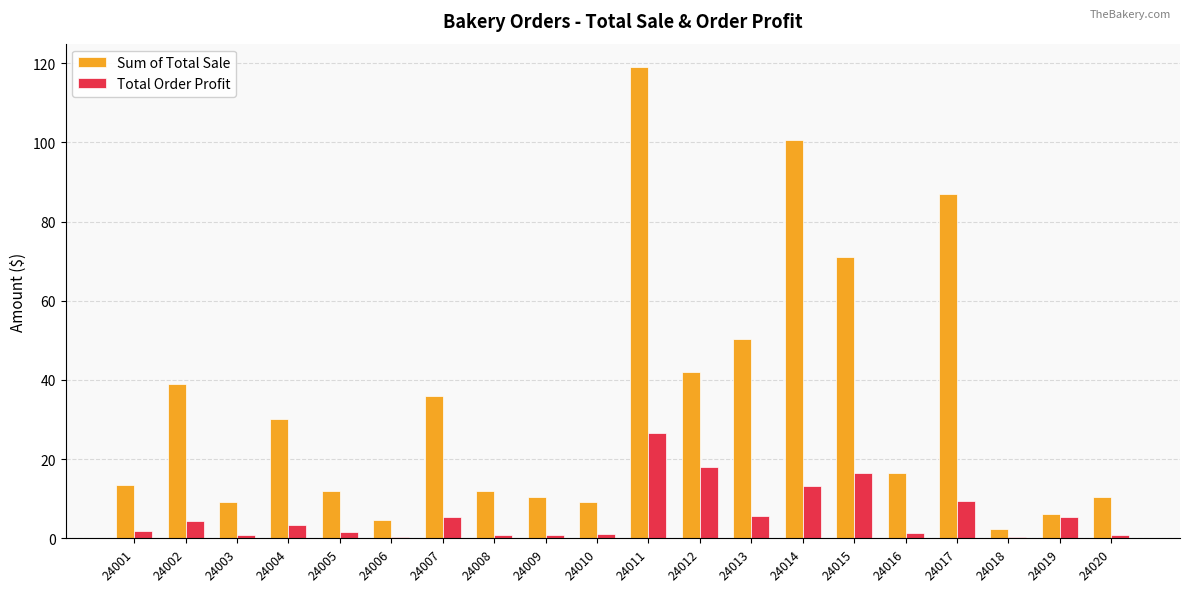

Between 24002 and 24017, which series saw the biggest shift?

Sum of Total Sale